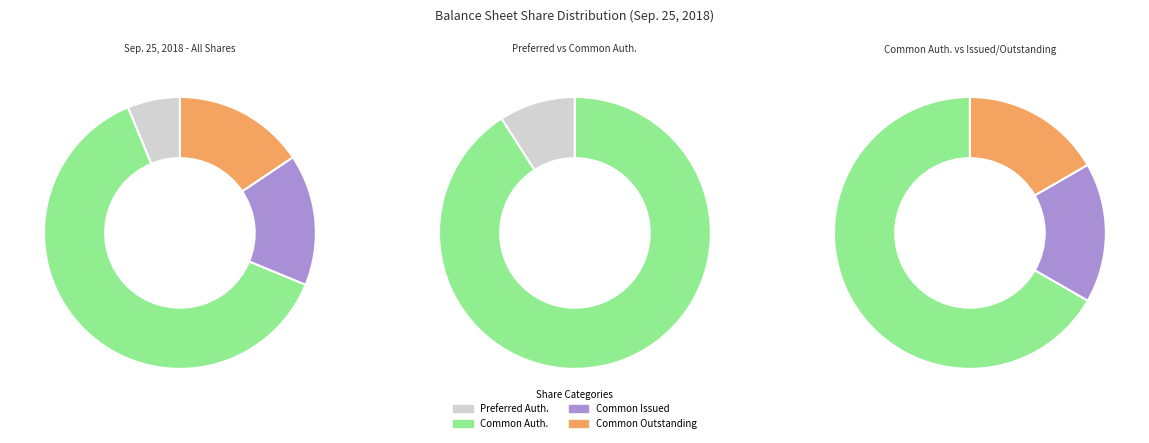

What percentage is the Common stock, shares outstanding slice, to the nearest percent?

16%